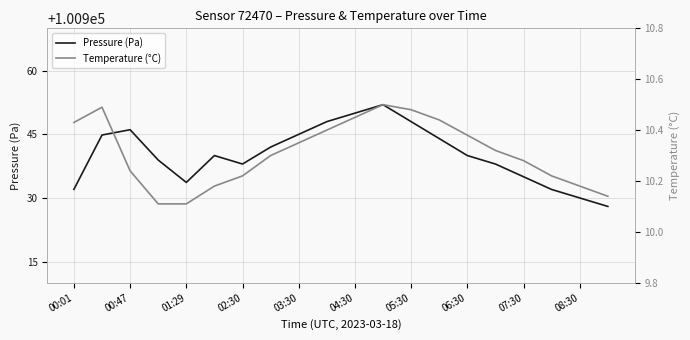

Count the number of categories in the chart.

20